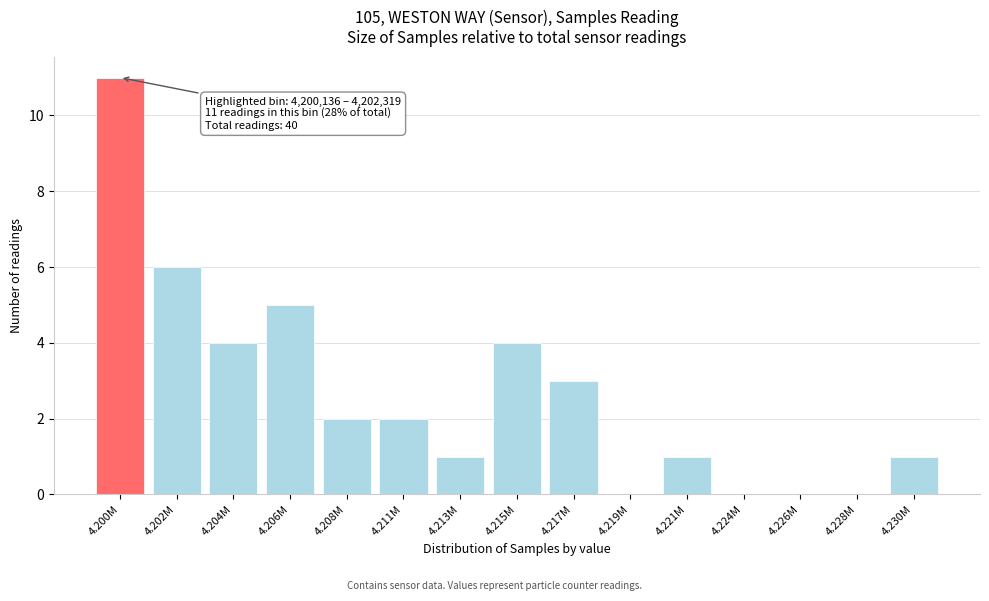

Reading right to left, extract all data points from this chart.

4.230M=1	4.228M=0	4.226M=0	4.224M=0	4.221M=1	4.219M=0	4.217M=3	4.215M=4	4.213M=1	4.211M=2	4.208M=2	4.206M=5	4.204M=4	4.202M=6	4.200M=11